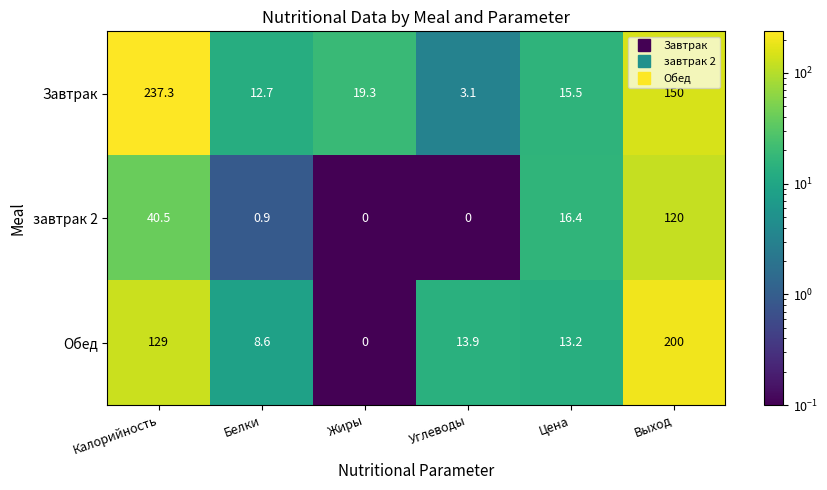

True or false: завтрак 2 has a value of 0.0 at Углеводы.

True